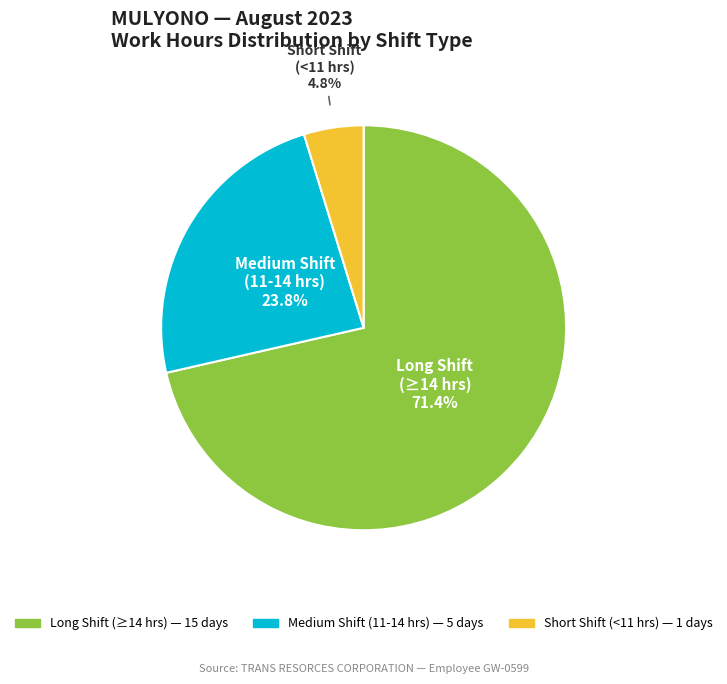

Is there a majority slice in this chart?

Yes